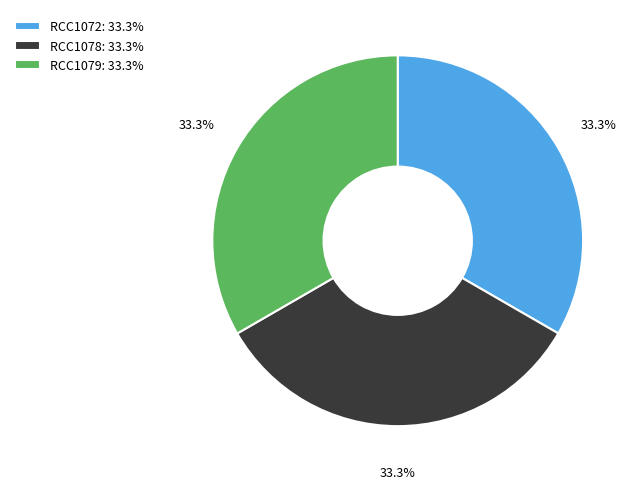

How many slices are in this pie chart?

3